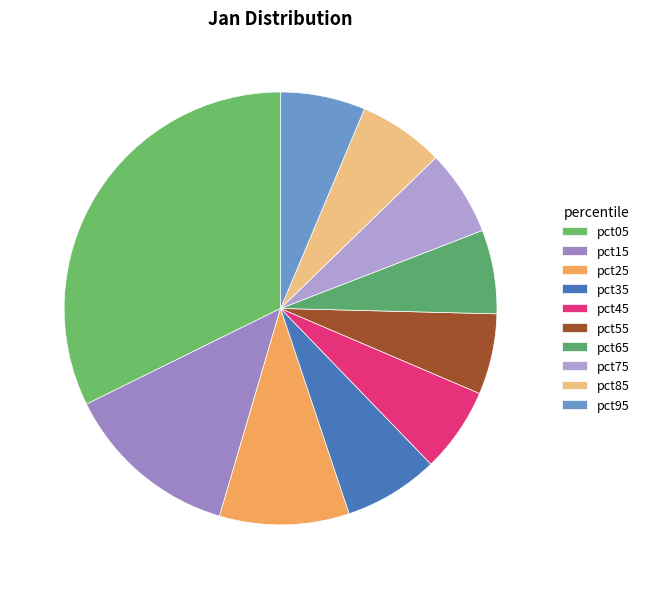

To the nearest percent, what percentage of the pie is pct45?

6%